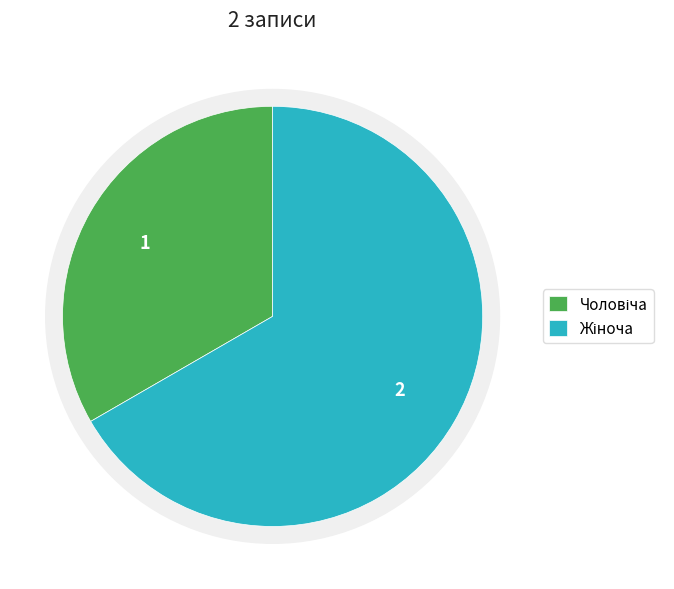

Rank the categories by value from highest to lowest.

Жіноча, Чоловіча